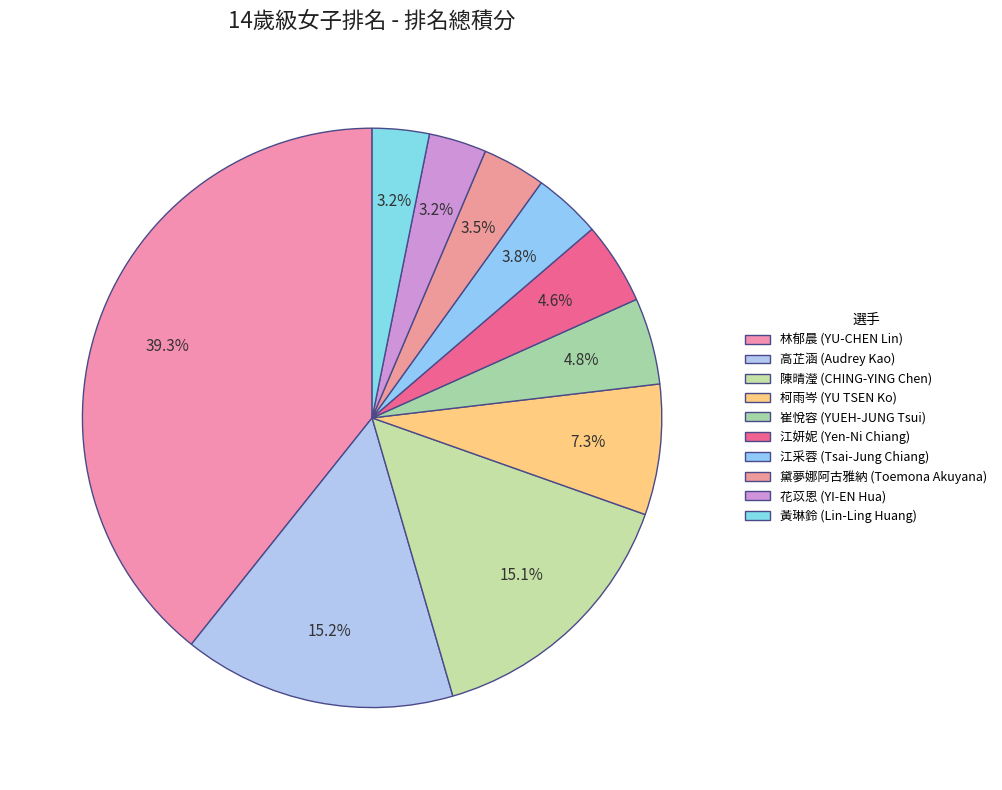

Is it true that 陳晴瀅 (CHING-YING Chen) is 15% of the pie?

True